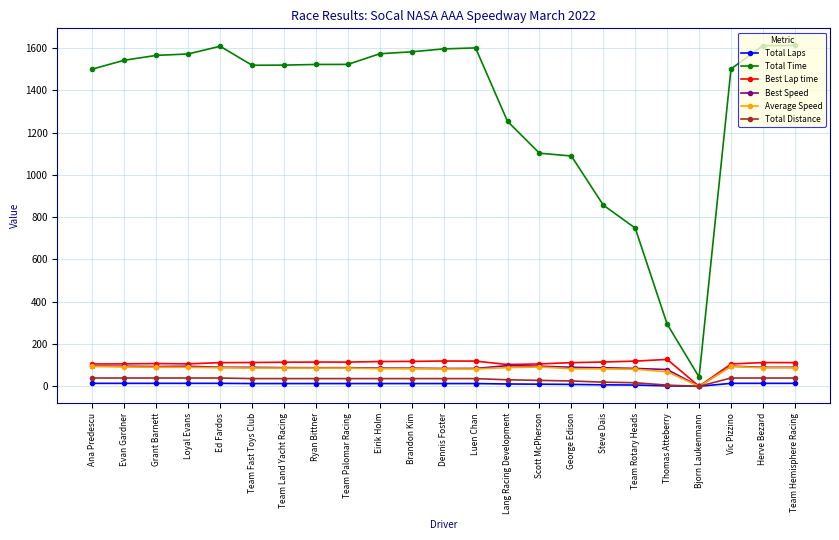

What is the label of the 10th point from the right?

Lang Racing Development